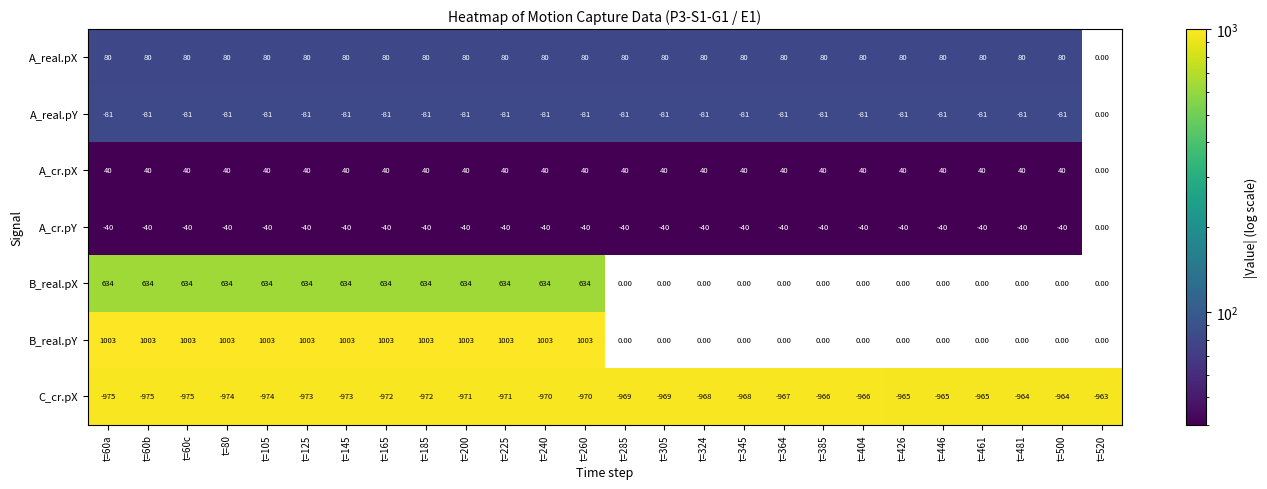

Which label corresponds to the smallest value in the chart?

t=60a